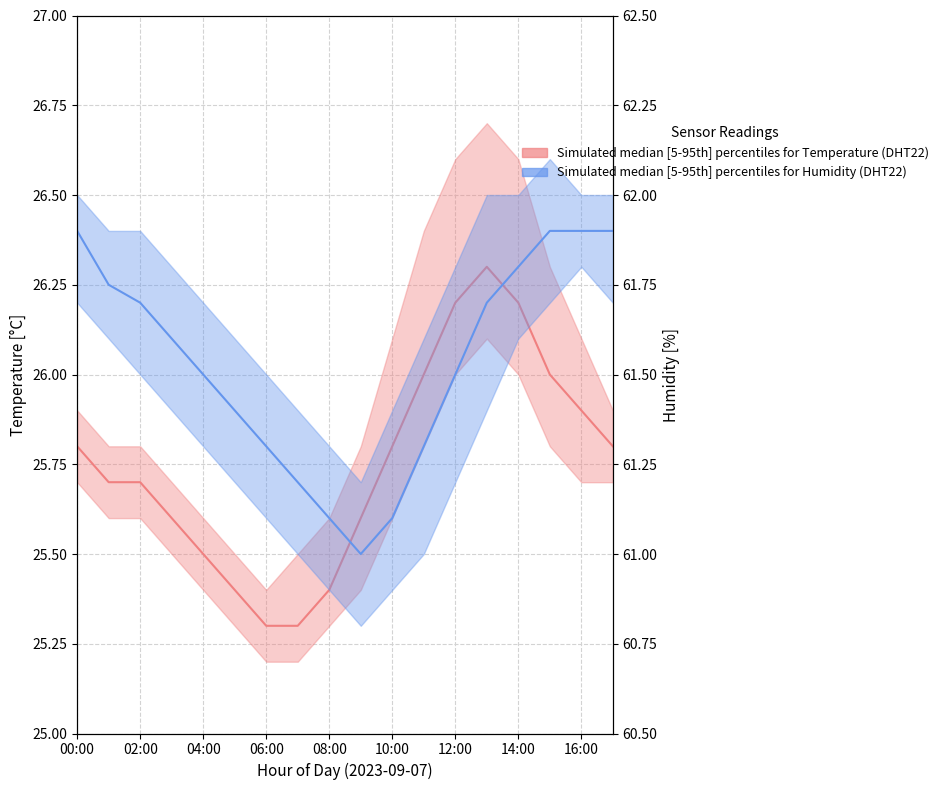

Does the chart have visible grid lines?

Yes